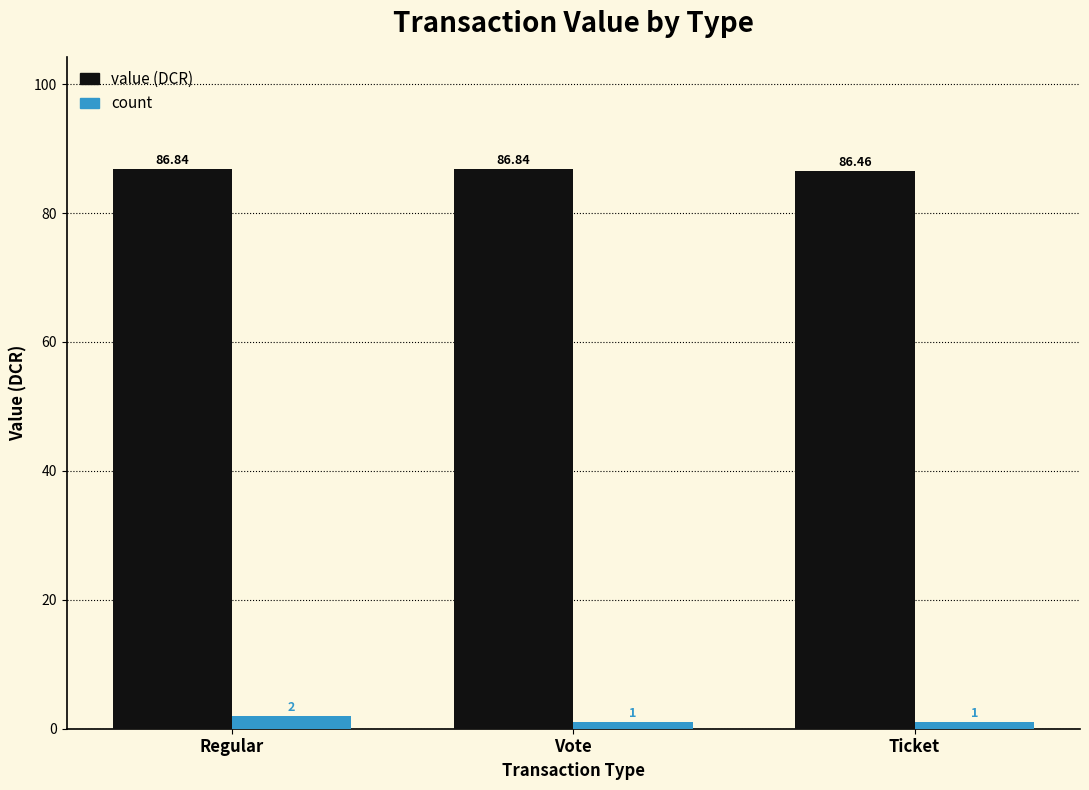

At which category is the sum across all series the highest?

Regular